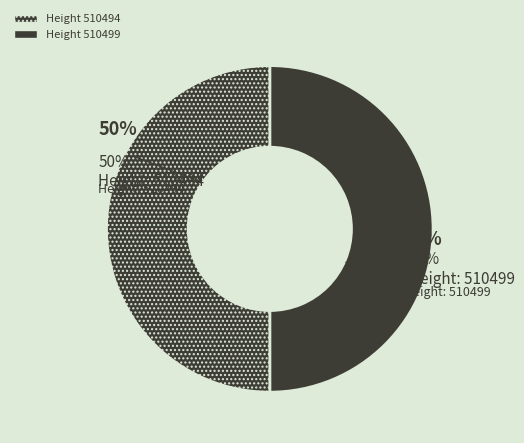

Rank the categories by value from lowest to highest.

510494, 510499